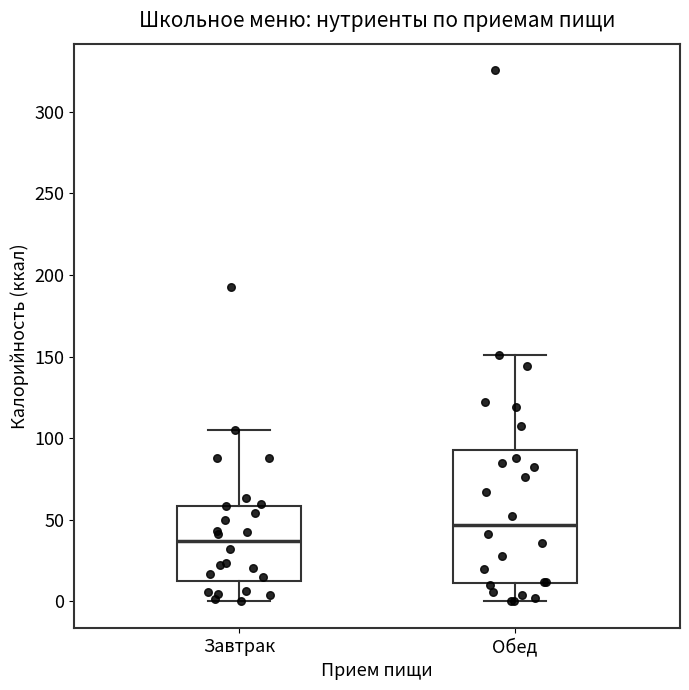

Which box has the lowest median line?

Завтрак